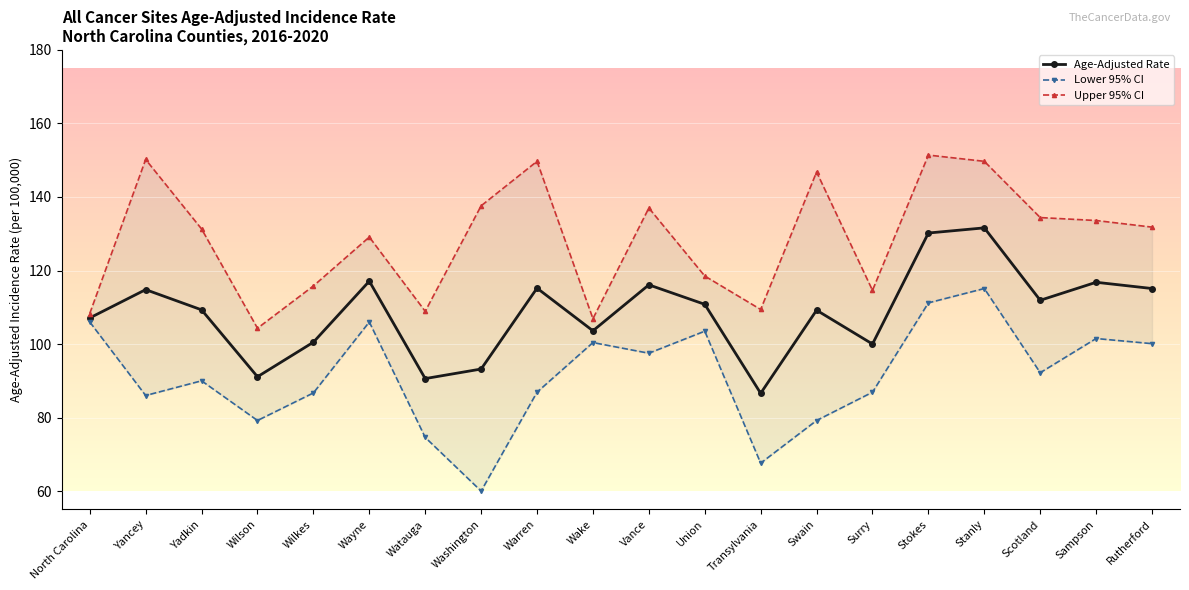

At which category does the chart reach its minimum across all series?

Washington